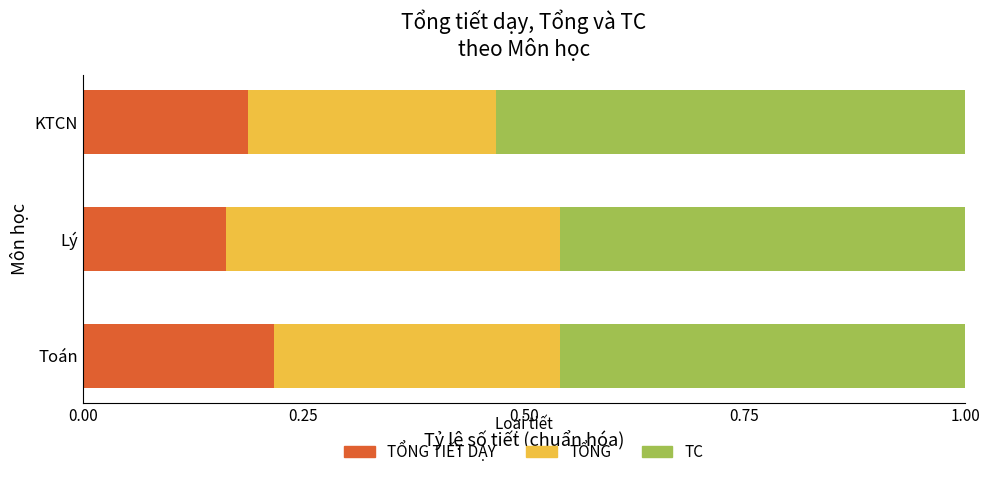

What is the total value across all series at KTCN?

1.0